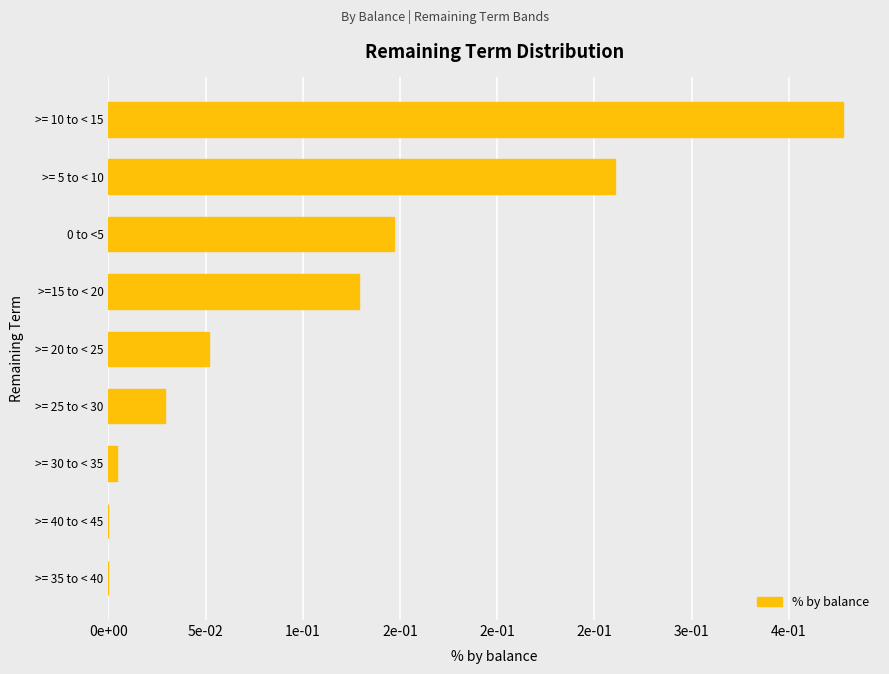

What is the sum of all values?

1.0